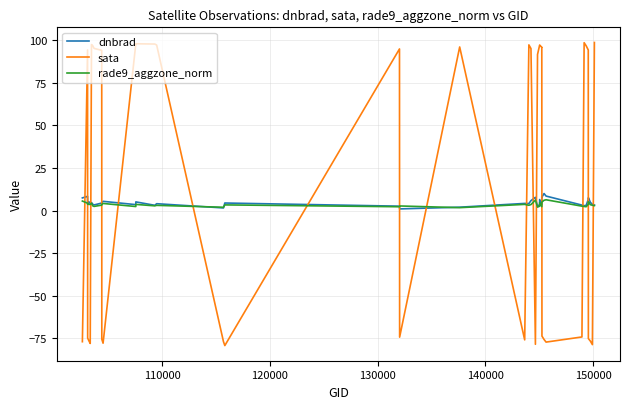

How many data points does each series have?

40